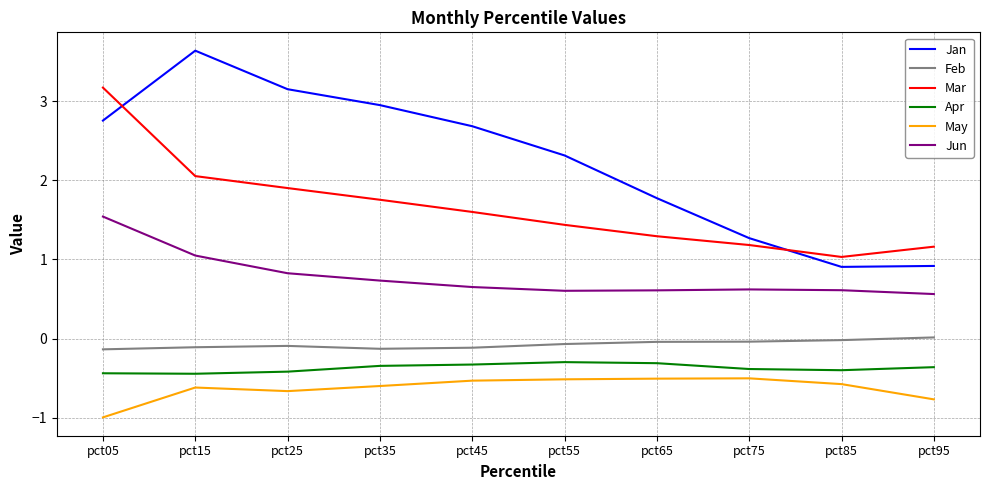

Which label corresponds to the largest value in the chart?

pct15